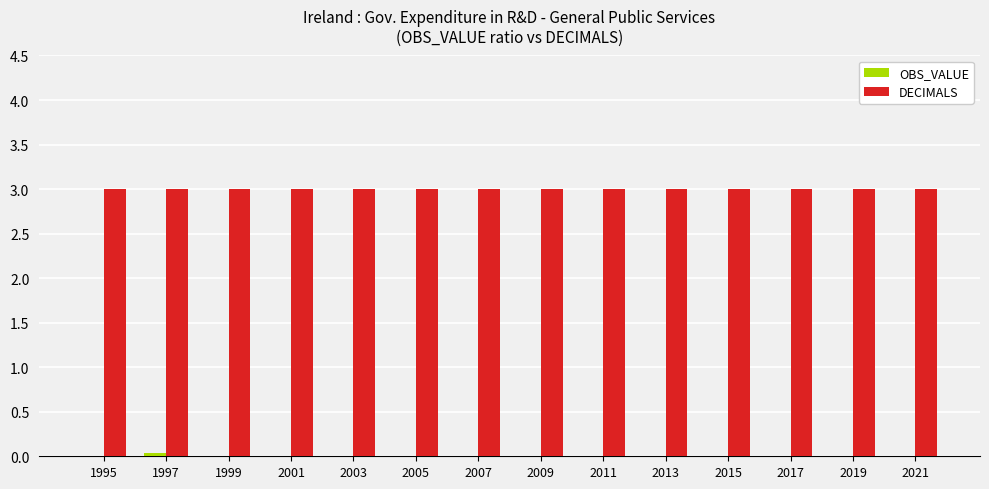

Which series has the largest total across all categories?

DECIMALS